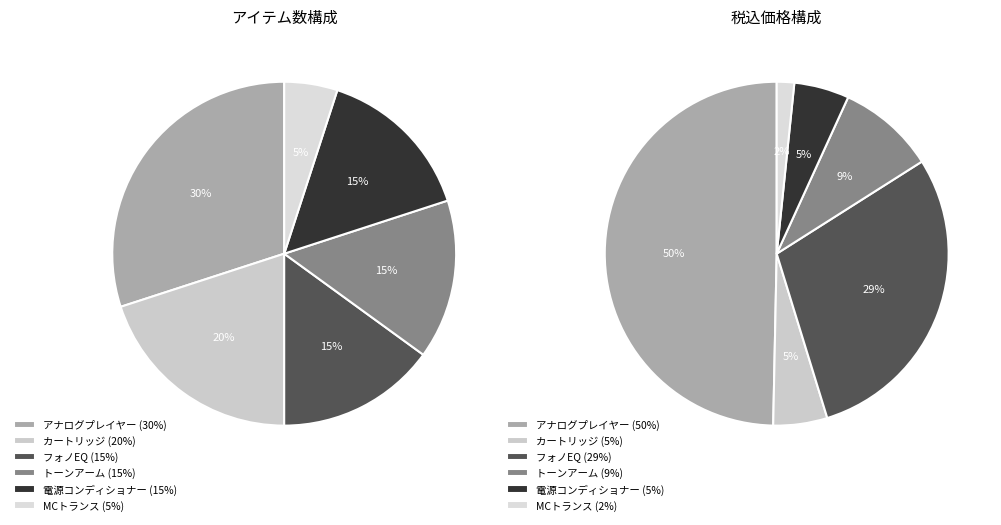

True or false: フォノEQ accounts for 1% of the total.

False